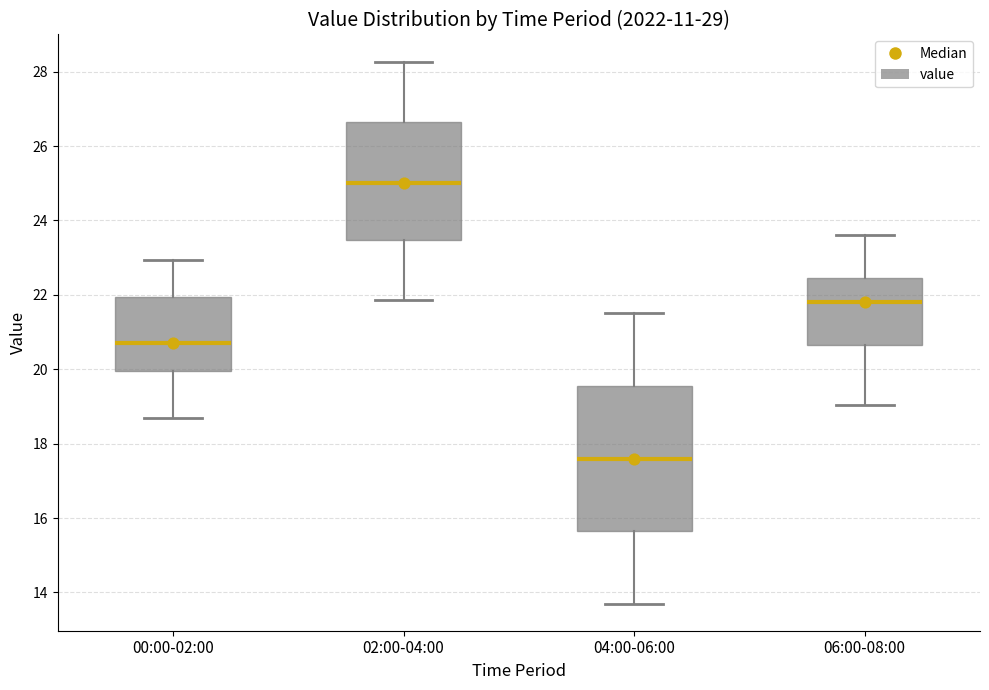

Where is the upper edge of the box for 06:00-08:00 on the y-axis? The values are not printed on the chart, so give them approximately, as read against the axis.

22.4